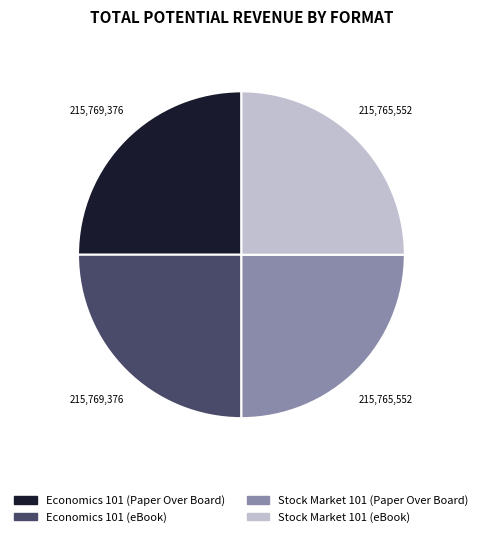

The Economics 101 (eBook) slice represents 20% of the pie. True or false?

False